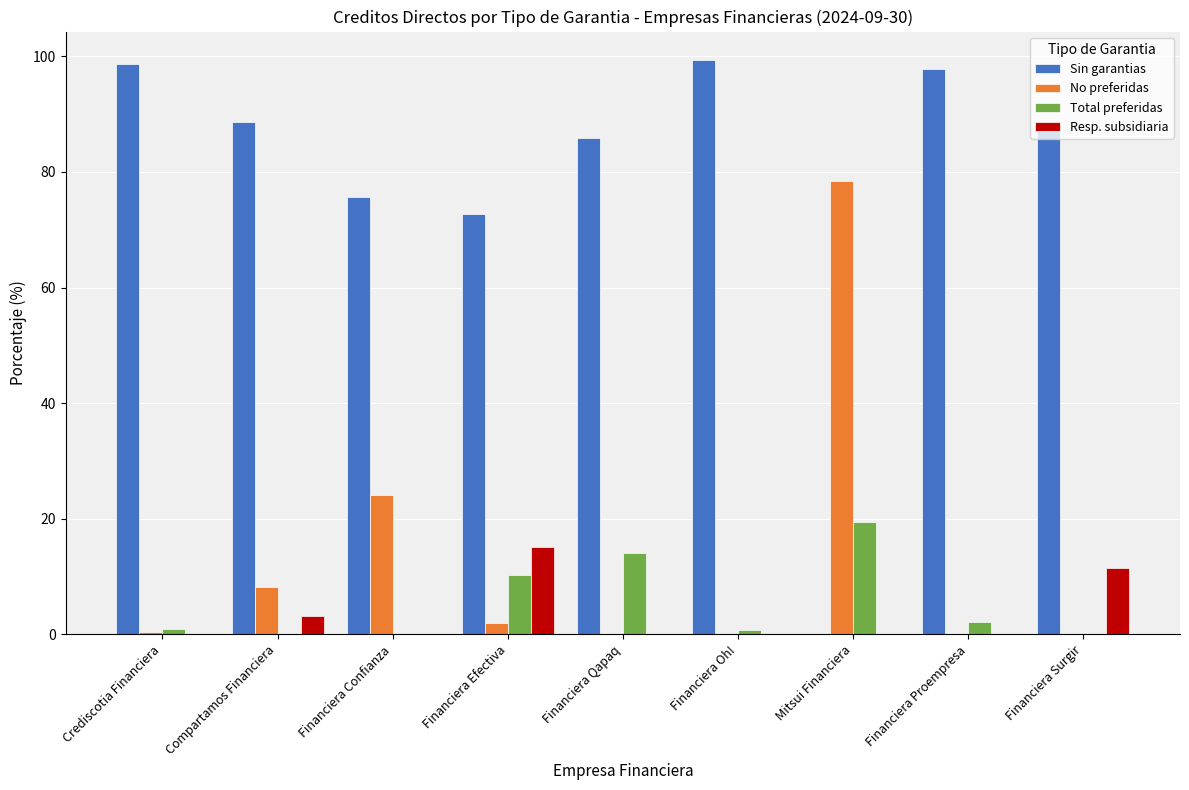

What is the total value across all series at Mitsui Financiera?

97.9